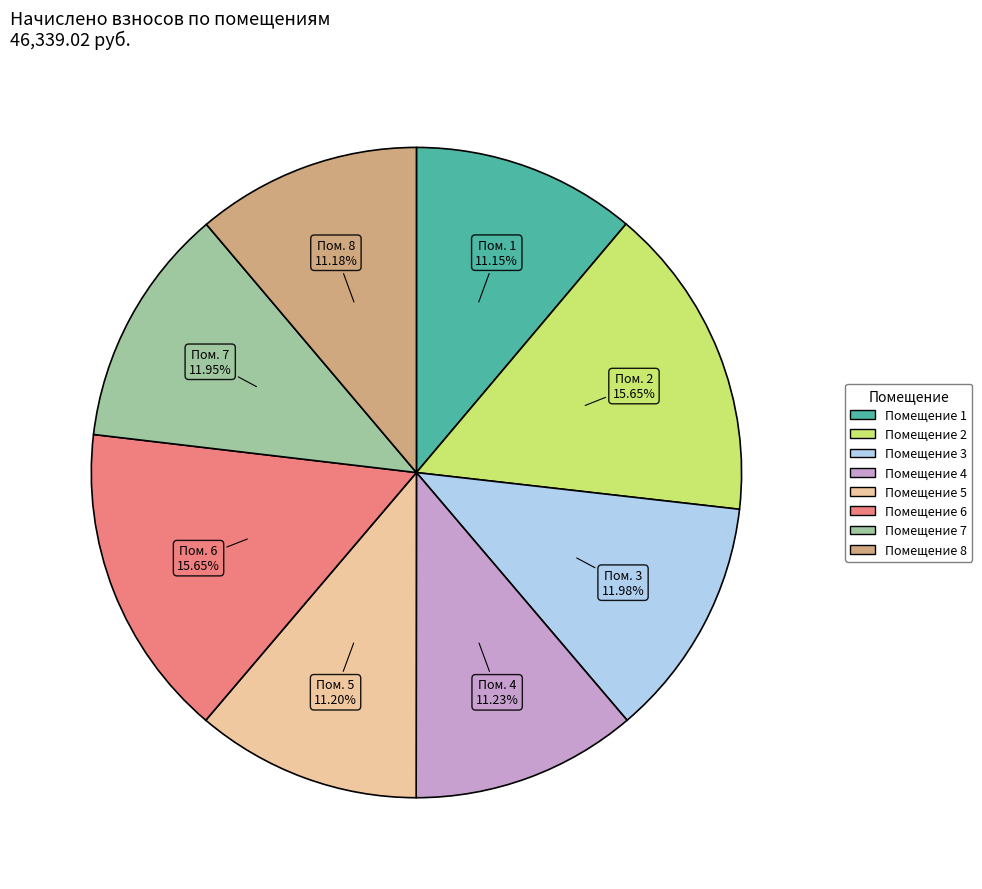

Does any single category account for the majority?

No